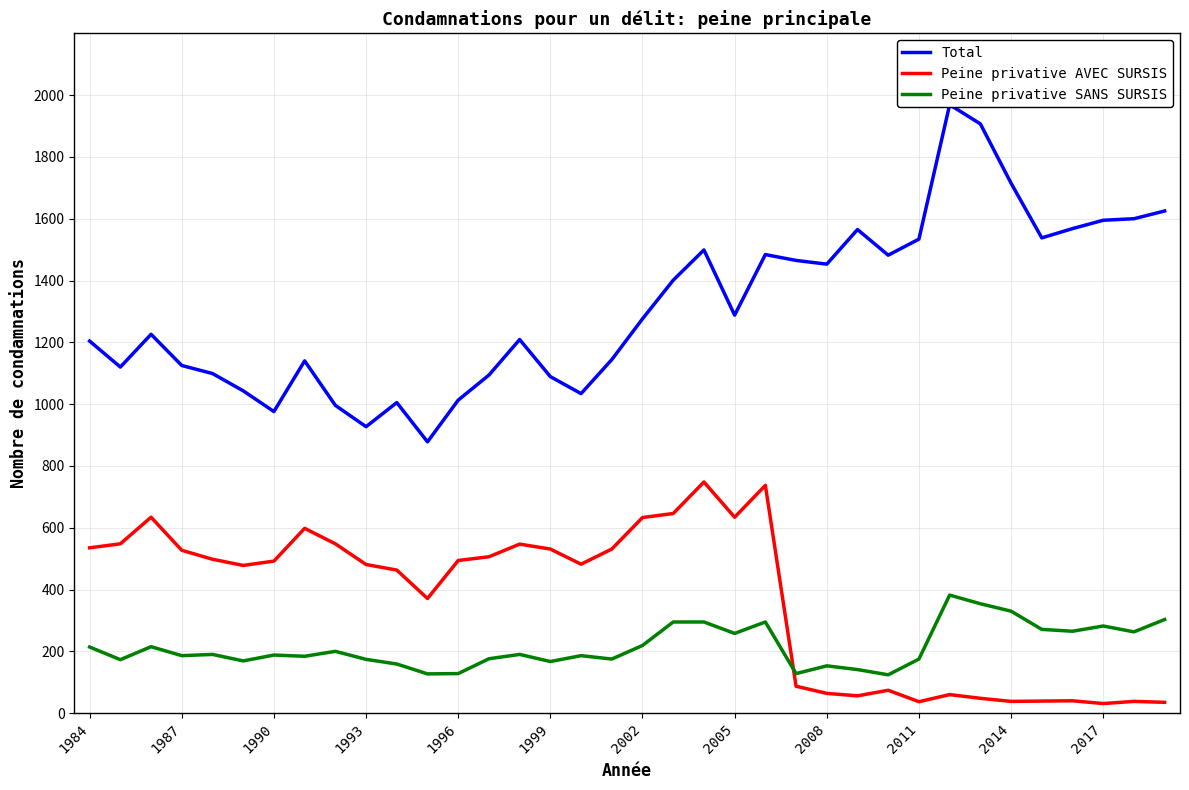

What is the greatest value displayed?

1969